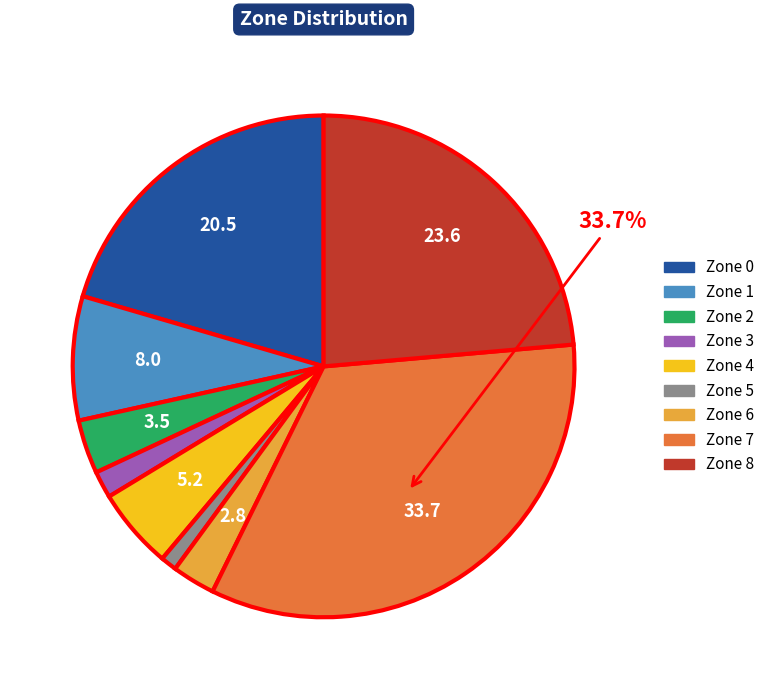

How many segments does this pie chart have?

9